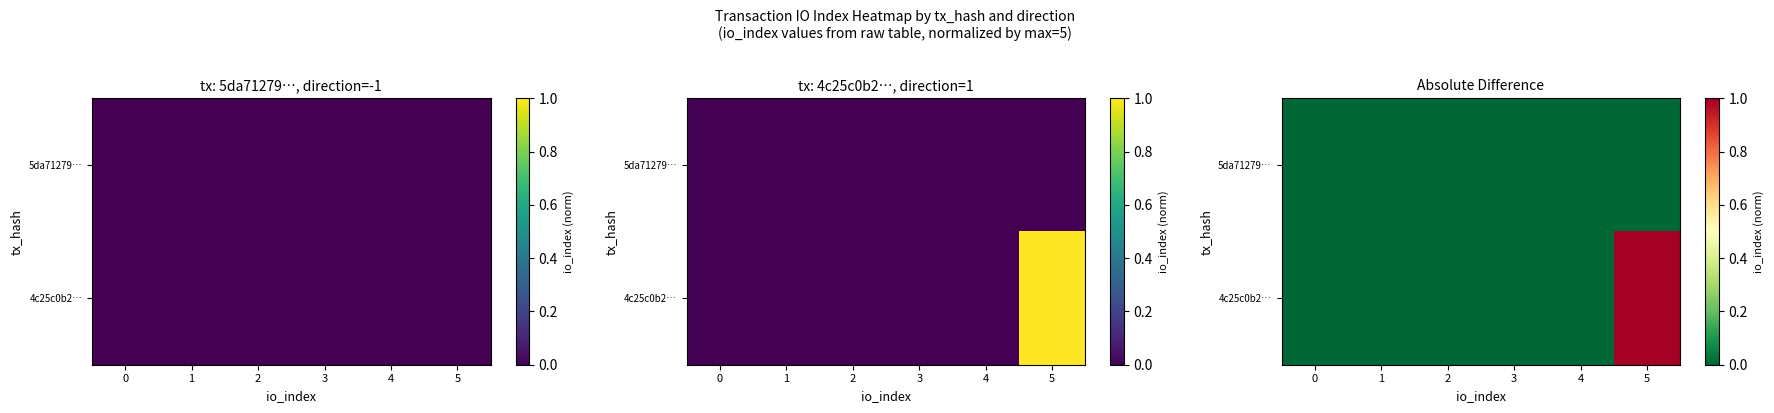

Rank the series at 1 from highest to lowest value.

5da71279…, 4c25c0b2…